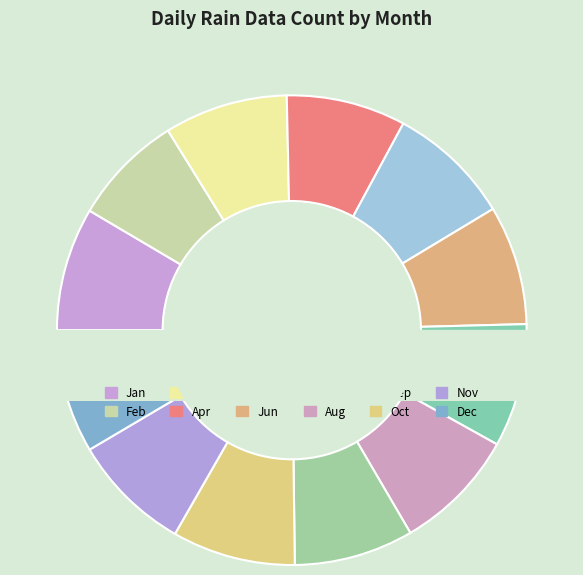

How many slices are in this pie chart?

12